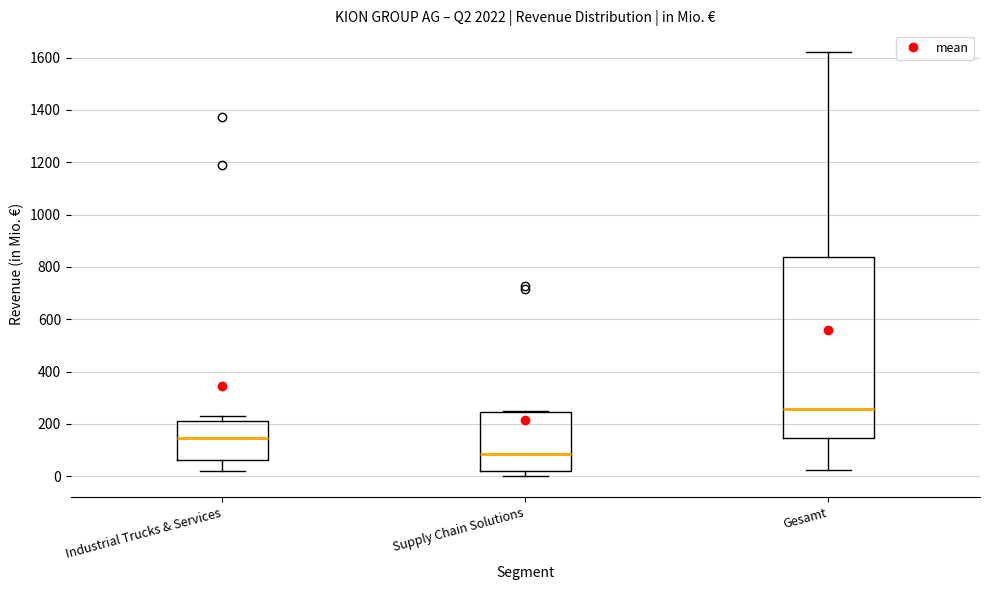

Where is the upper edge of the box for Industrial Trucks & Services on the y-axis? The values are not printed on the chart, so give them approximately, as read against the axis.

220